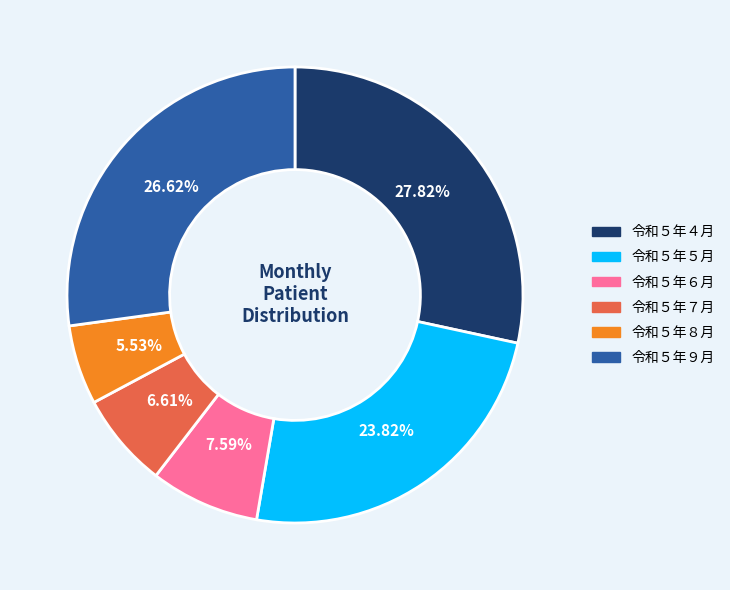

Which category has the biggest portion of the pie?

令和５年４月